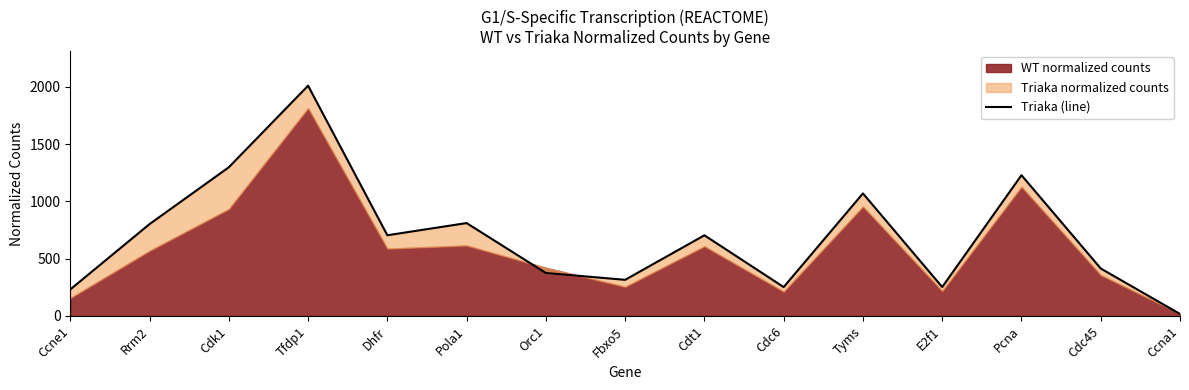

What position from the left is Orc1?

7